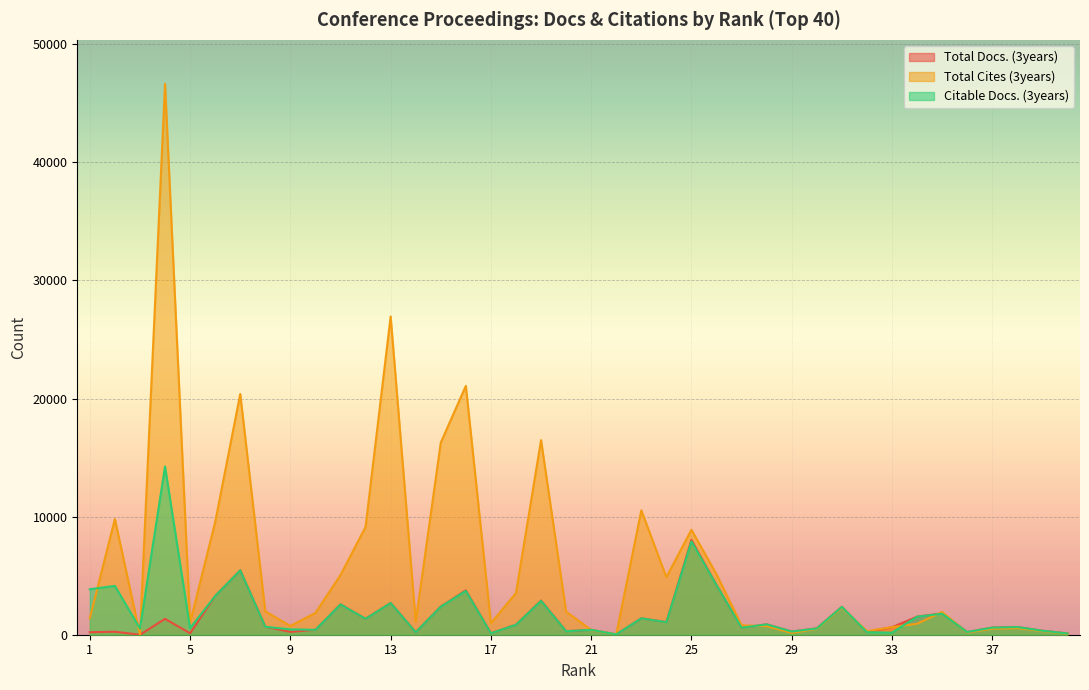

Which label corresponds to the smallest value in the chart?

3